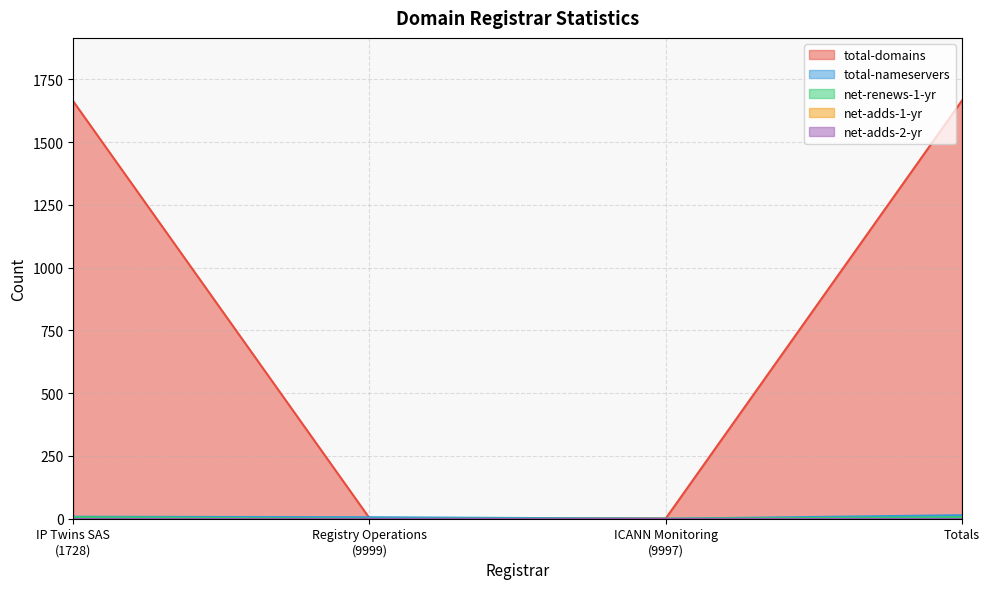

What is the greatest value displayed?

1665